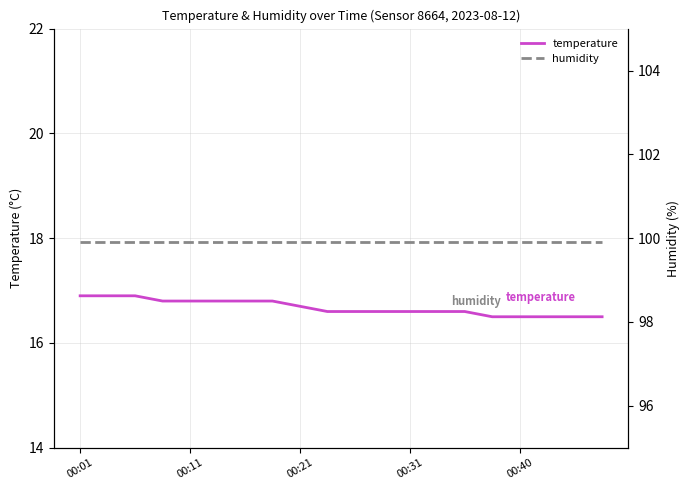

Which series has the largest total across all categories?

humidity